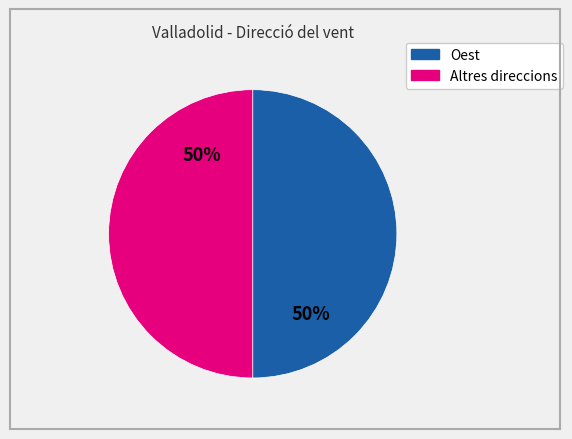

Does any single category account for the majority?

No